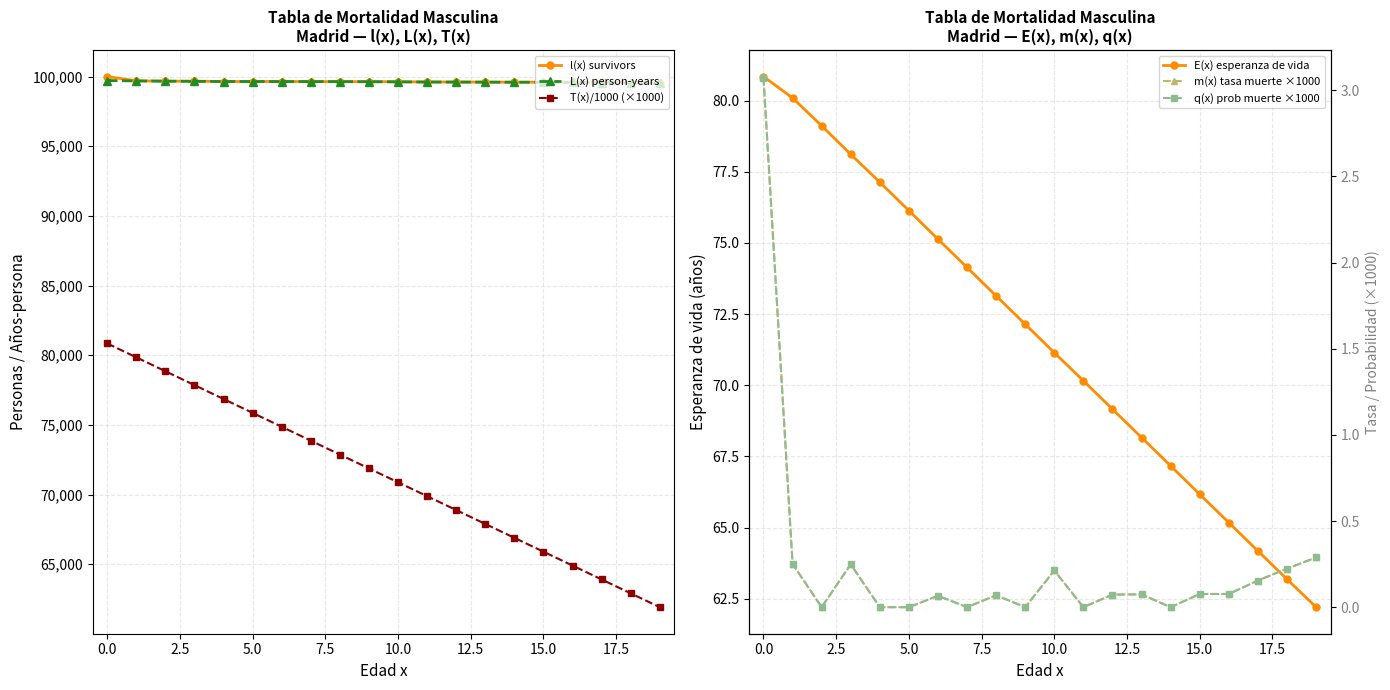

Which series has the largest range (max minus min)?

T(x)/1000 (×1000)